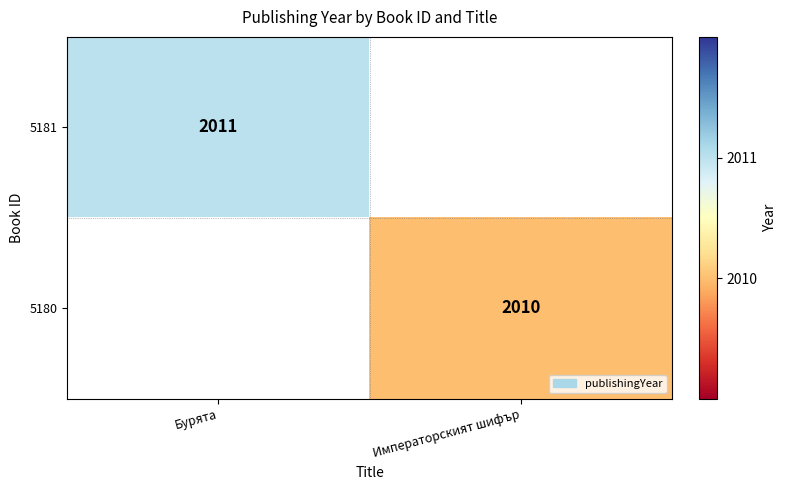

What is the maximum value shown in the chart?

2011.0